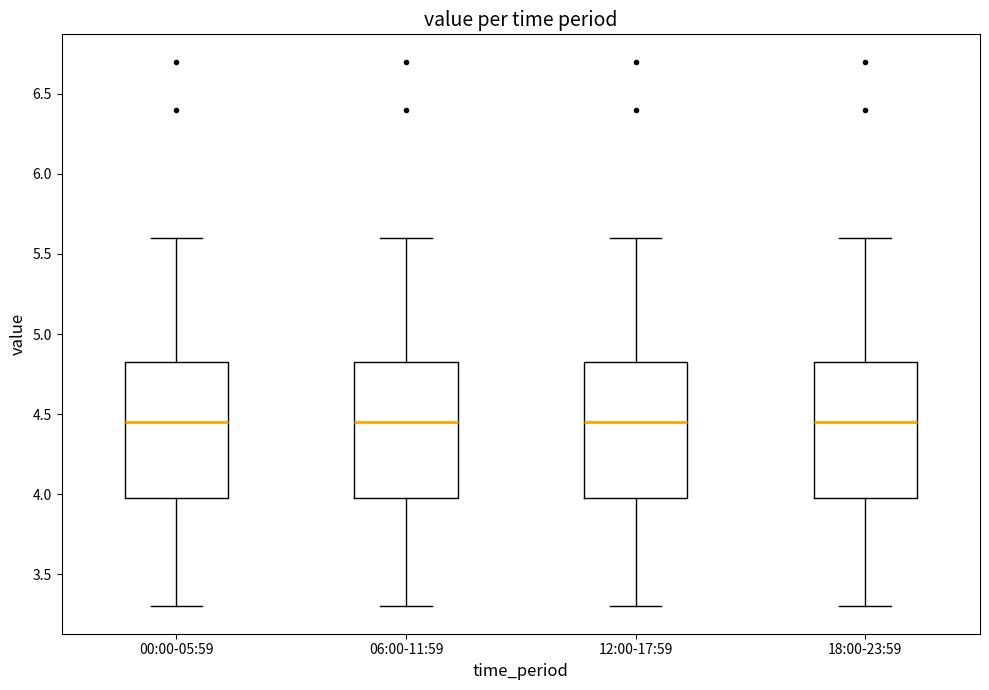

Where does the upper whisker of the box for 06:00-11:59 end on the y-axis? The values are not printed on the chart, so give them approximately, as read against the axis.

5.60